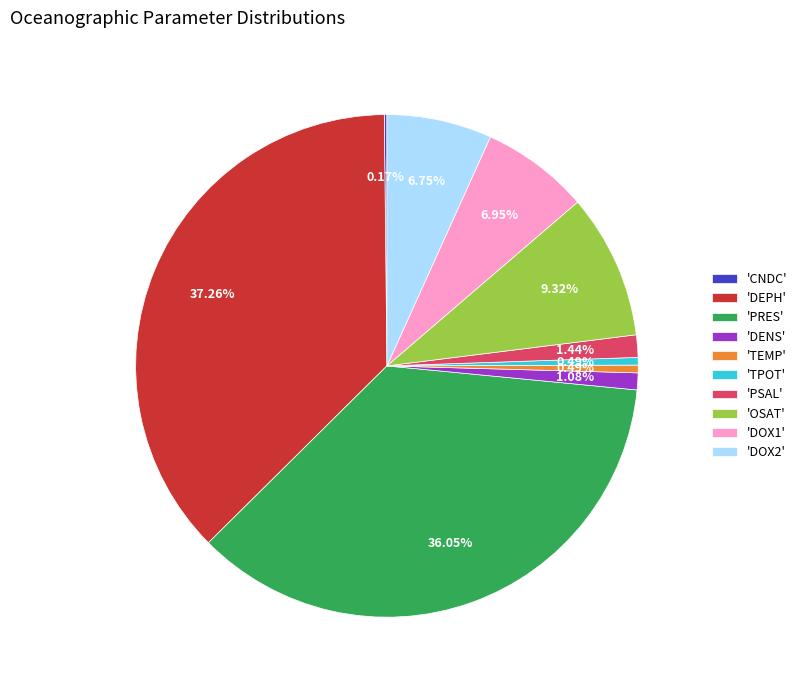

Approximately how many times larger is the value at 'DEPH' compared to 'DOX2'?

5.5